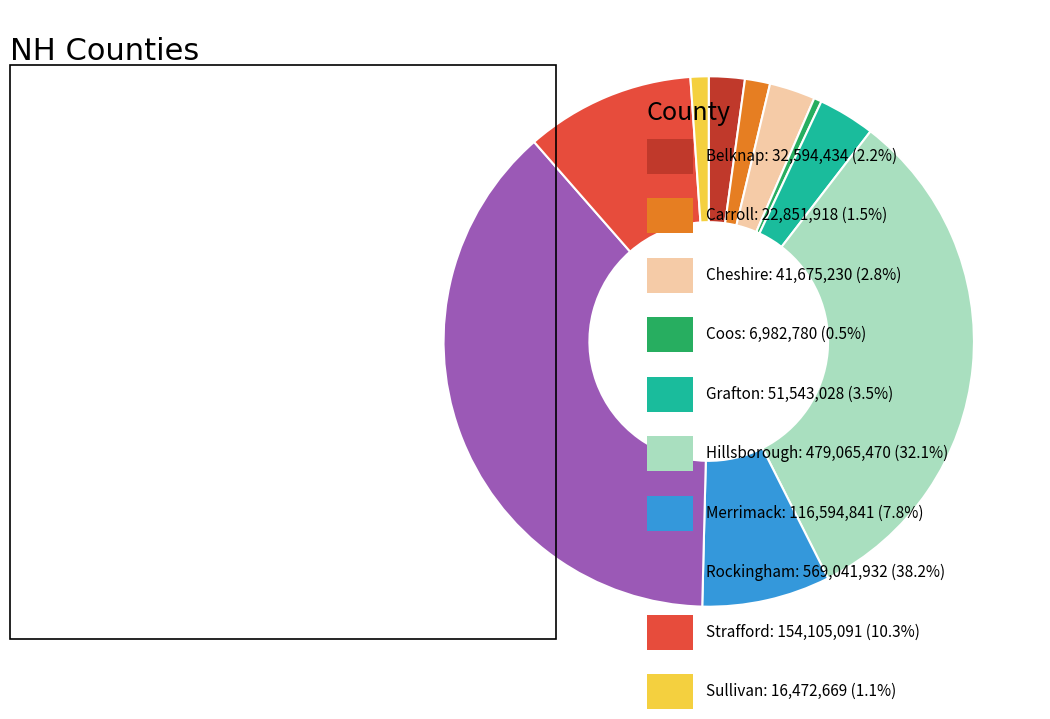

Is there any slice that represents more than half of the pie?

No